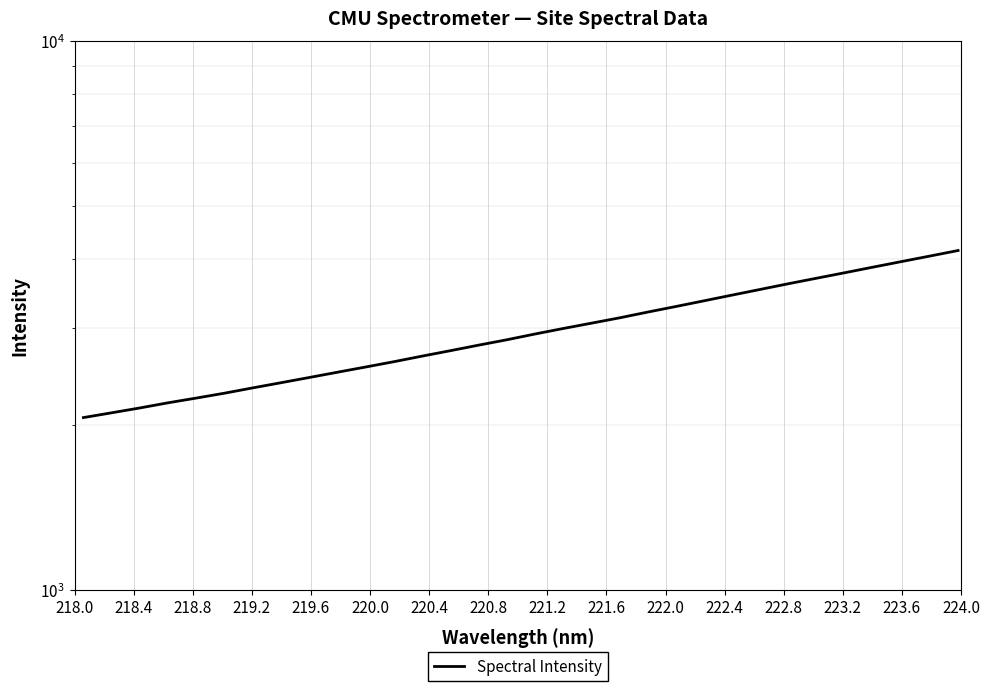

True or false: the data has more than 2 interior local peaks.

False